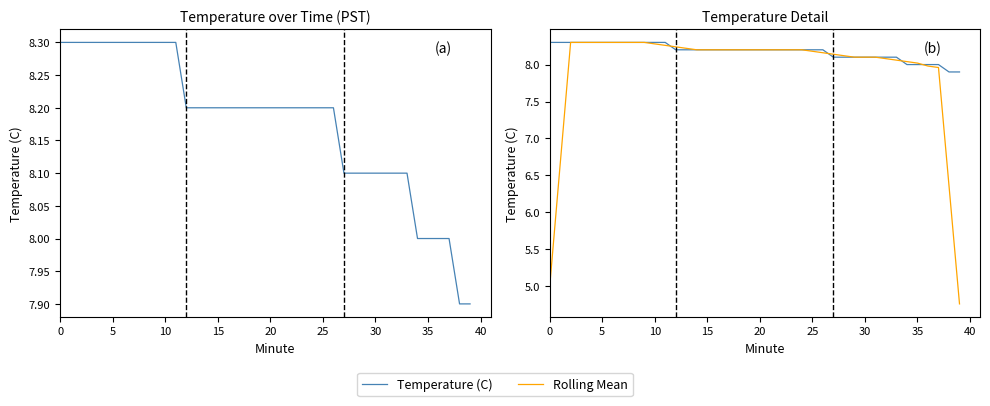

Between which two adjacent categories do Rolling Mean and Temperature (C) first intersect?

11 and 12